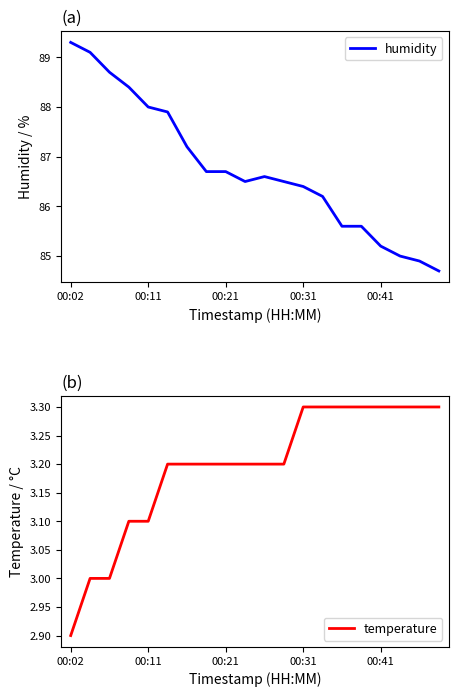

What is the lowest value of the temperature series?

2.9